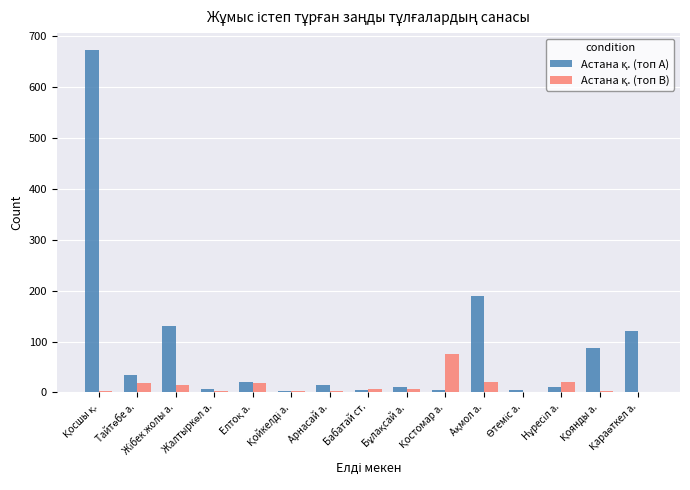

What is the maximum value shown in the chart?

673